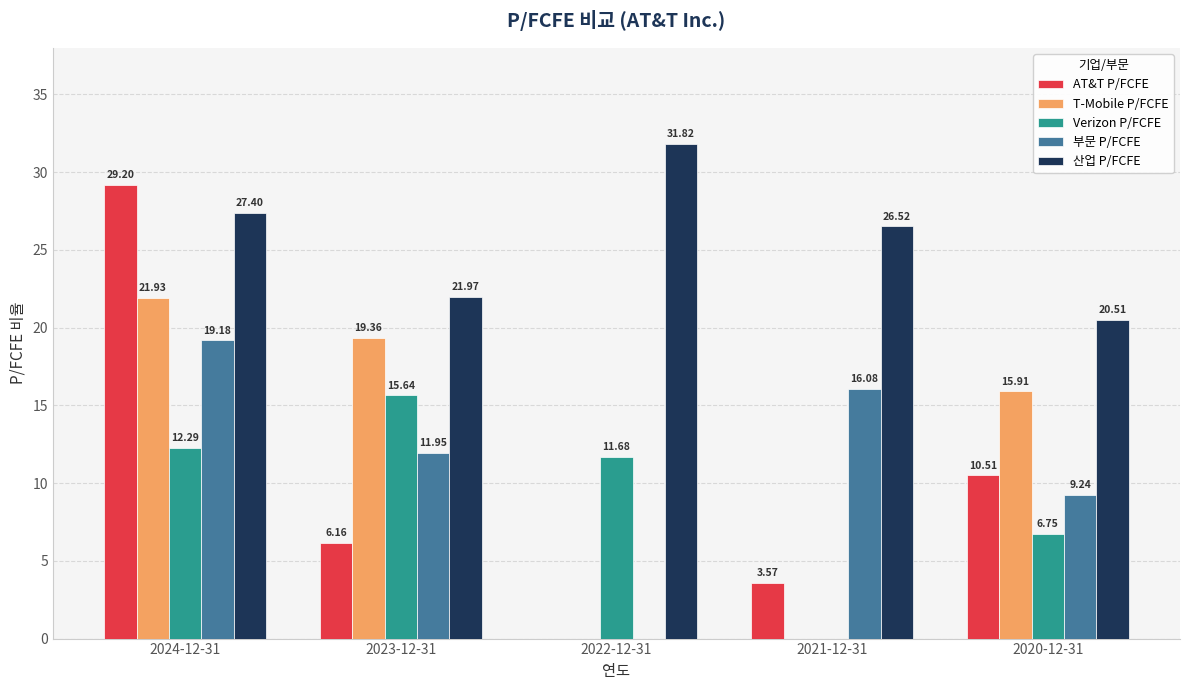

What is the spread (max minus min) of values at 2020-12-31?

13.8